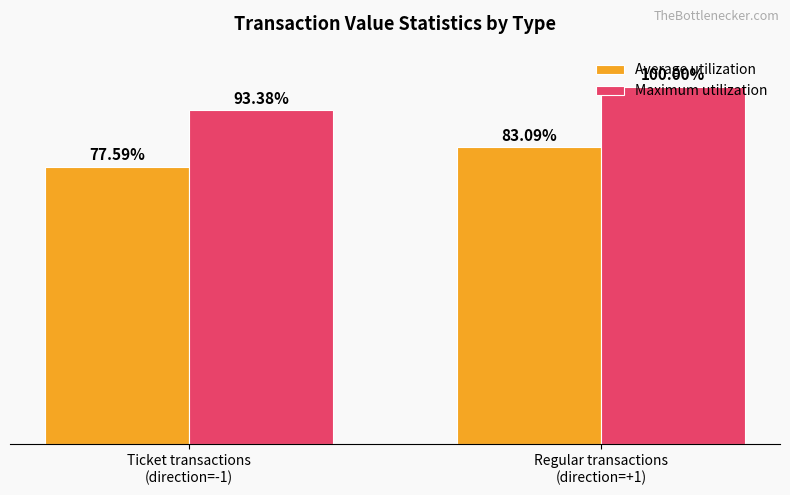

What is the label of the 1st bar from the left?

Ticket transactions
(direction=-1)